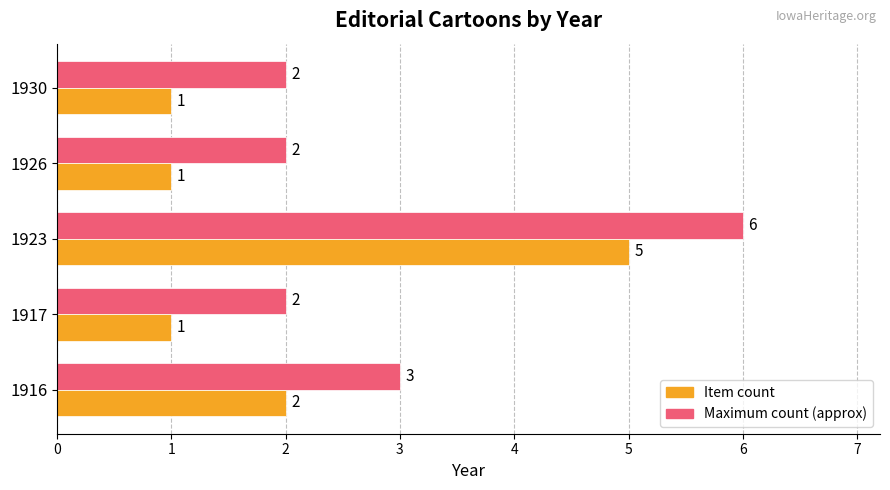

At which label is Maximum count (approx) closest to 4?

1916